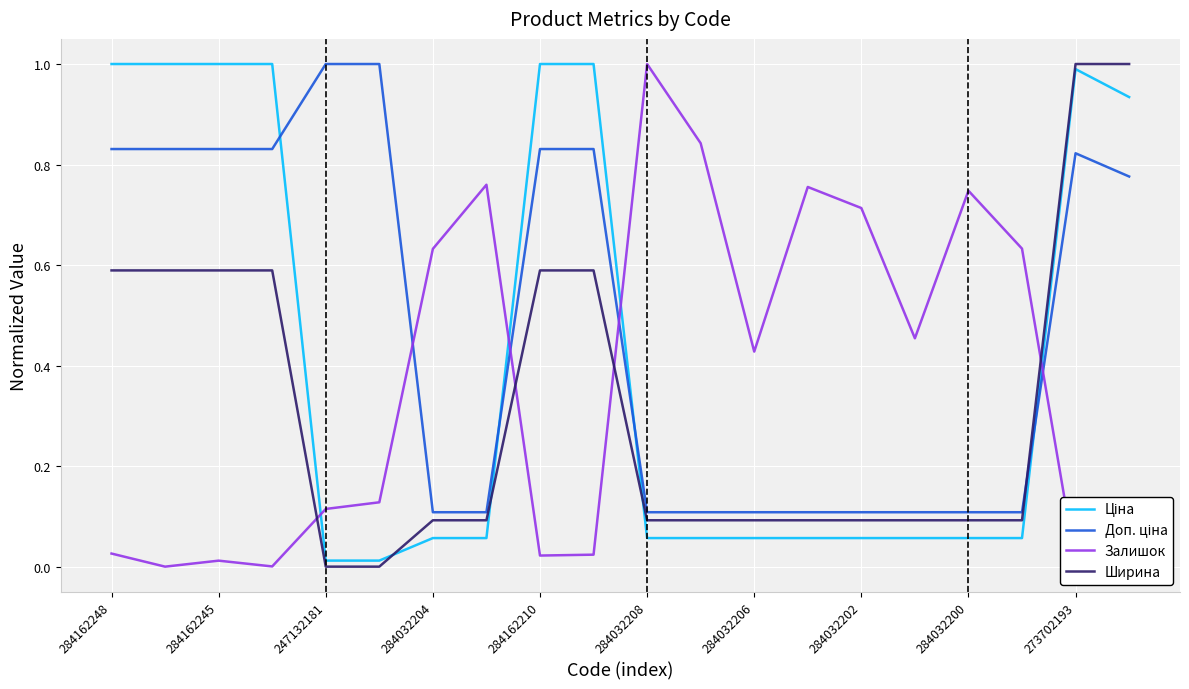

What is the maximum value shown in the chart?

1.0